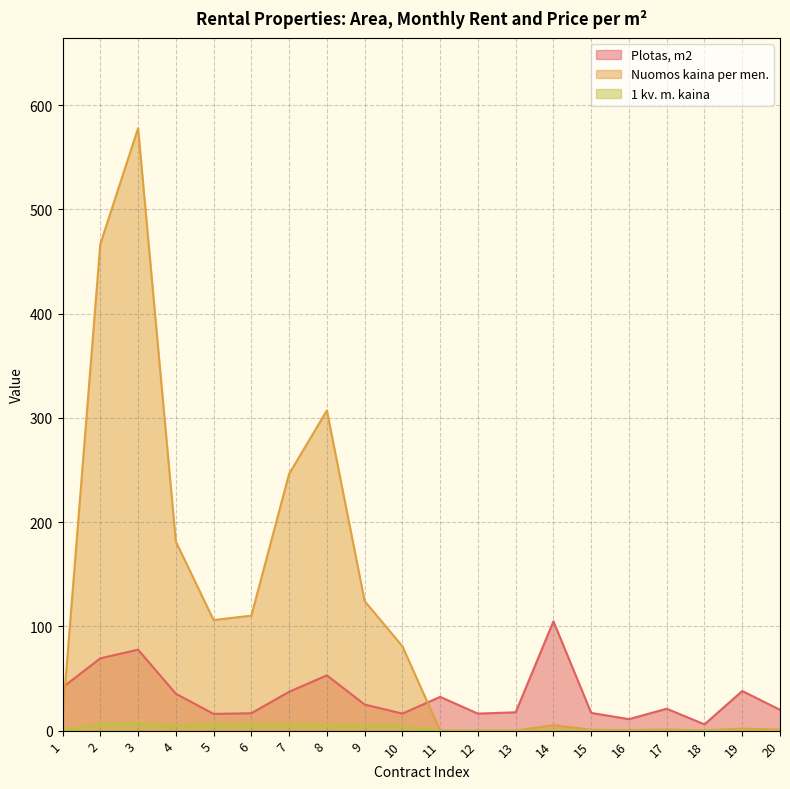

True or false: 1 kv. m. kaina and Plotas, m2 cross at least once.

False